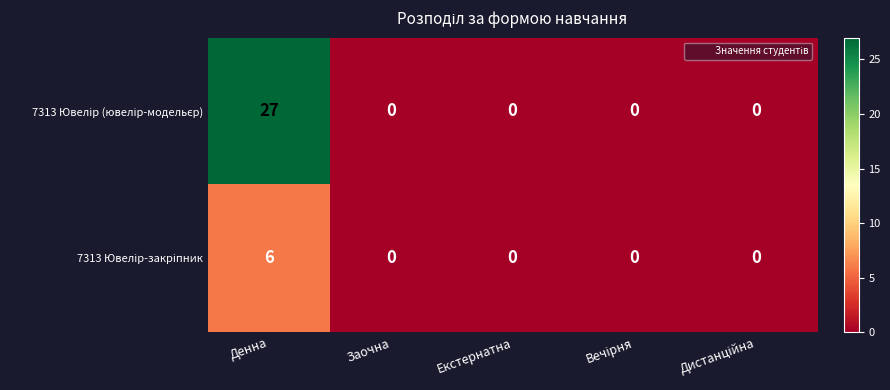

At which category does the chart reach its peak across all series?

Денна